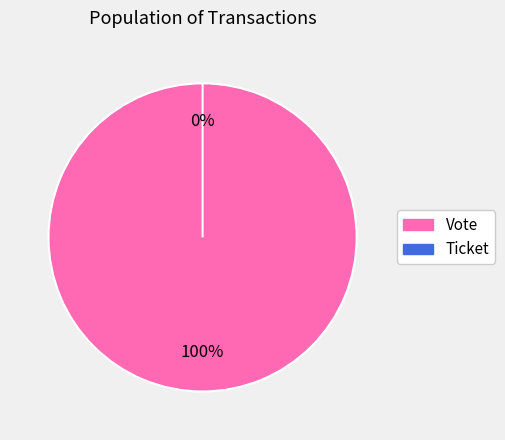

Which category has the biggest portion of the pie?

Vote